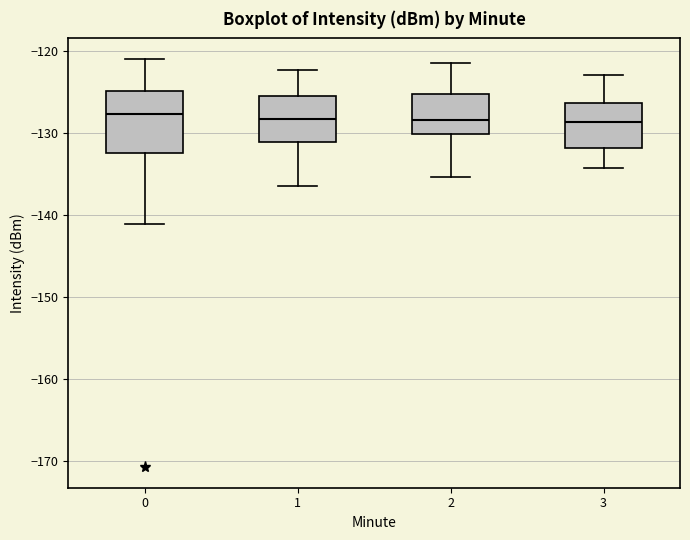

Reading left to right, read every box against the y-axis: the position of its median line, the range the box covers, and the ends of its whiskers. The values are not printed on the chart, so give them approximately, as read against the axis.

0: median -128, box -132 to -125, whiskers -141 to -121
1: median -128, box -131 to -126, whiskers -136 to -122
2: median -128, box -130 to -125, whiskers -135 to -121
3: median -129, box -132 to -126, whiskers -134 to -123